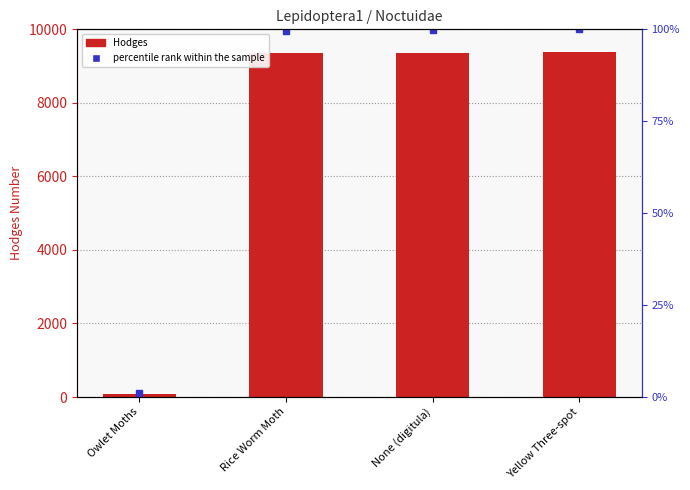

What is the difference between the percentile rank within the sample values at Rice Worm Moth and Yellow Three-spot?

0.3